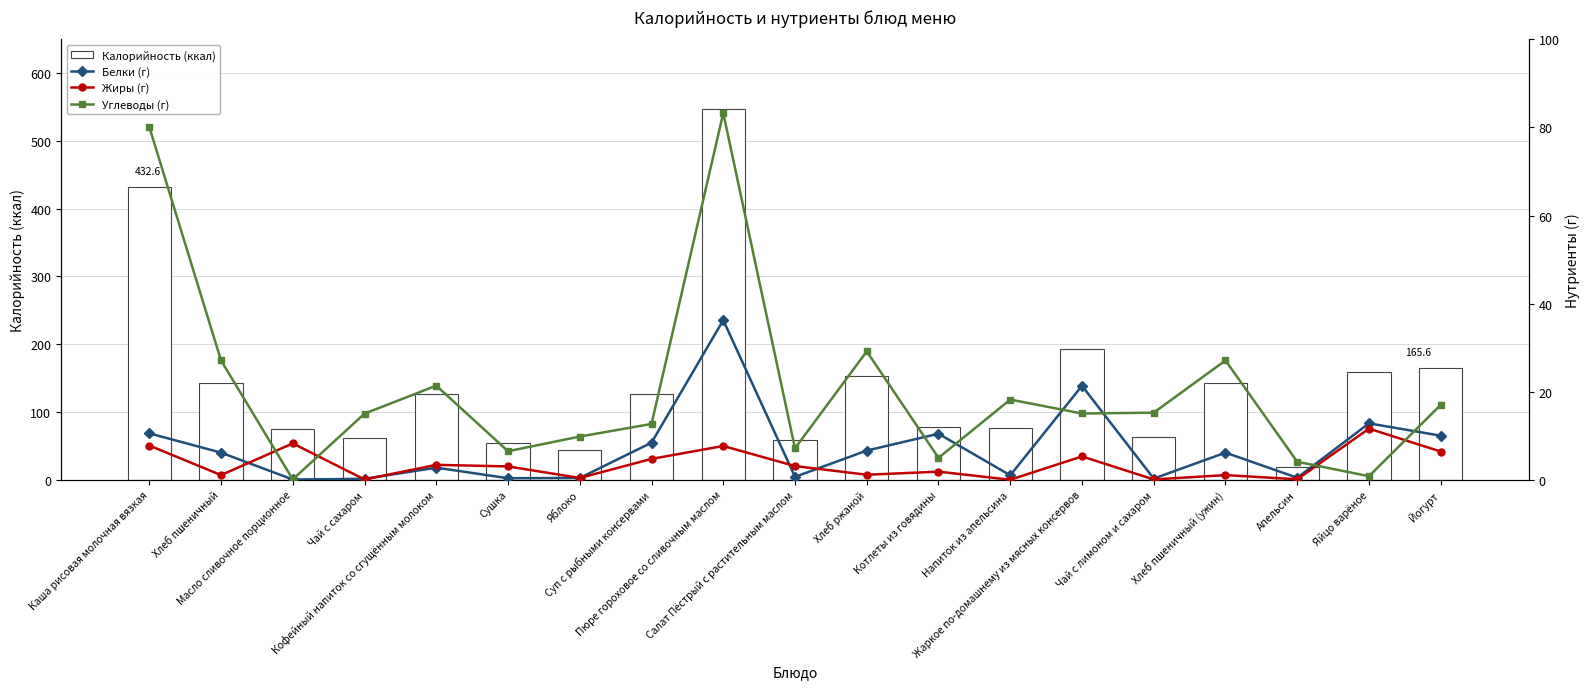

At which category does the chart reach its peak across all series?

Пюре гороховое со сливочным маслом